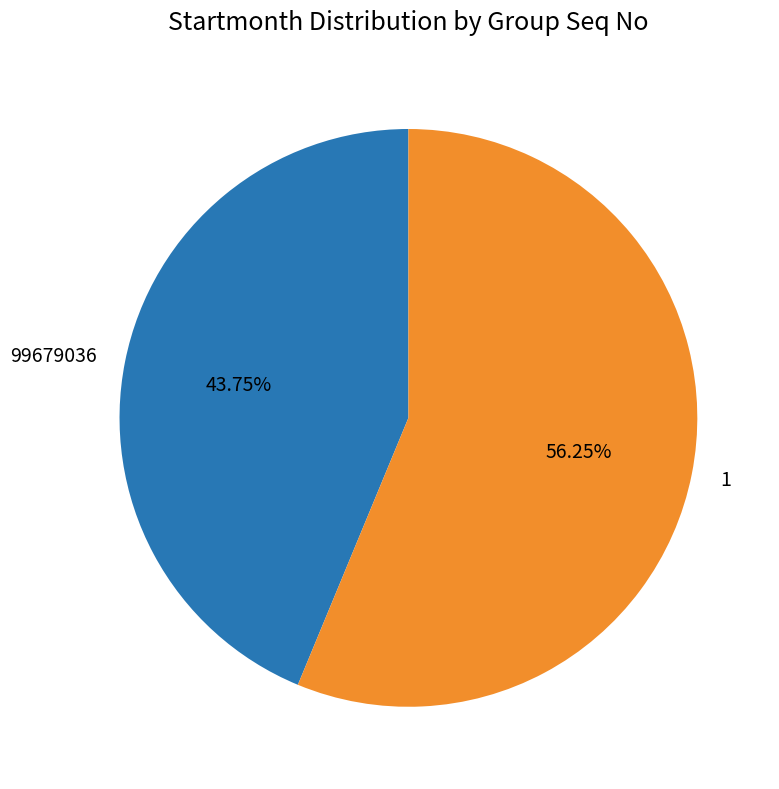

True or false: 1 accounts for 66% of the total.

False